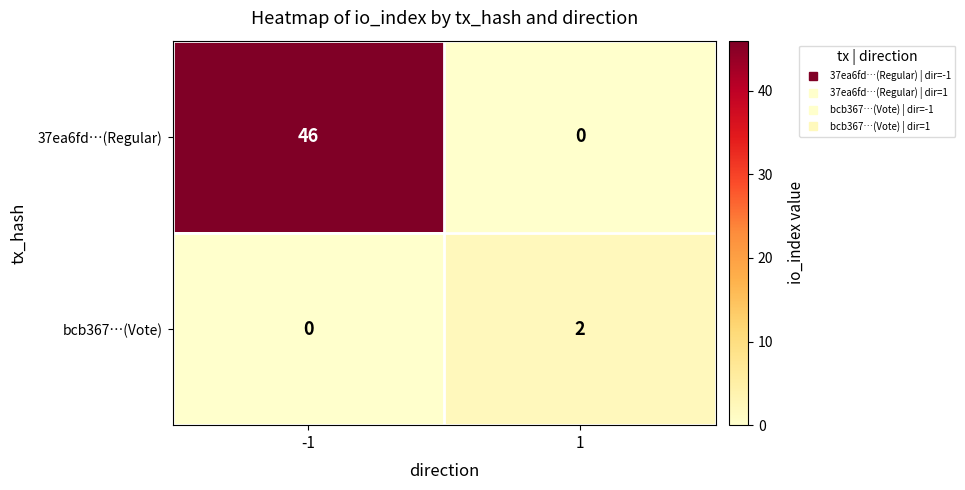

Reading left to right, extract all data points from this chart.

37ea6fd…(Regular): 46	0
bcb367…(Vote): 0	2